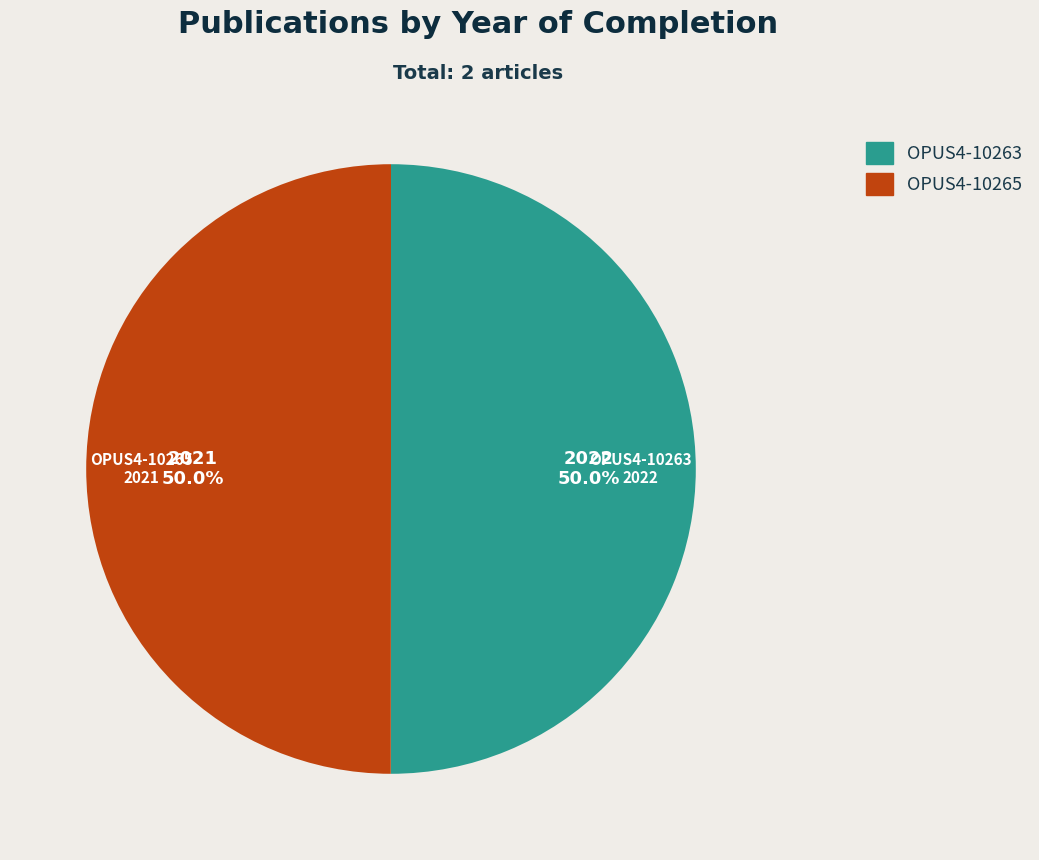

To the nearest percent, what is the combined percentage of OPUS4-10265 and OPUS4-10263?

100%